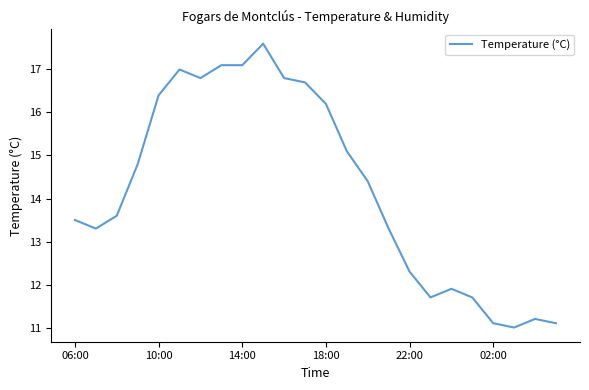

What is the difference between the maximum and minimum values?

6.6